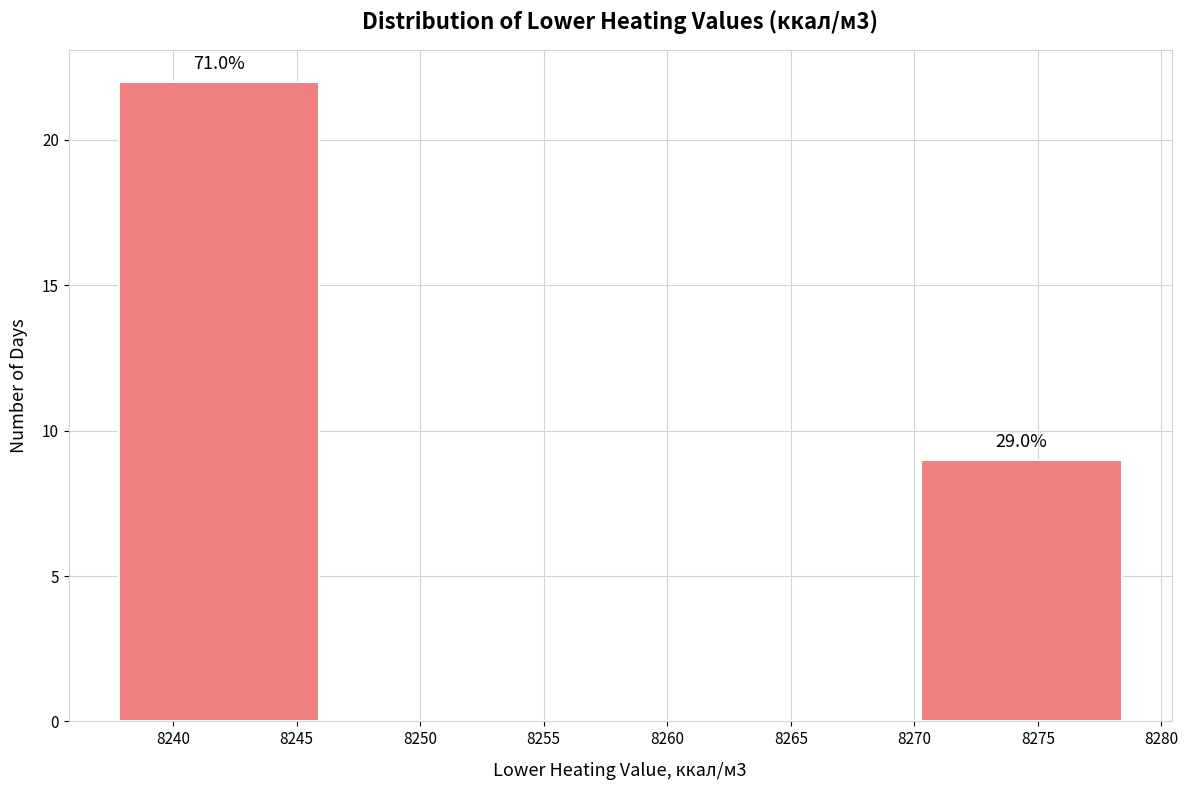

Which range on the x-axis has the tallest bar?

8238.0 to 8246.0